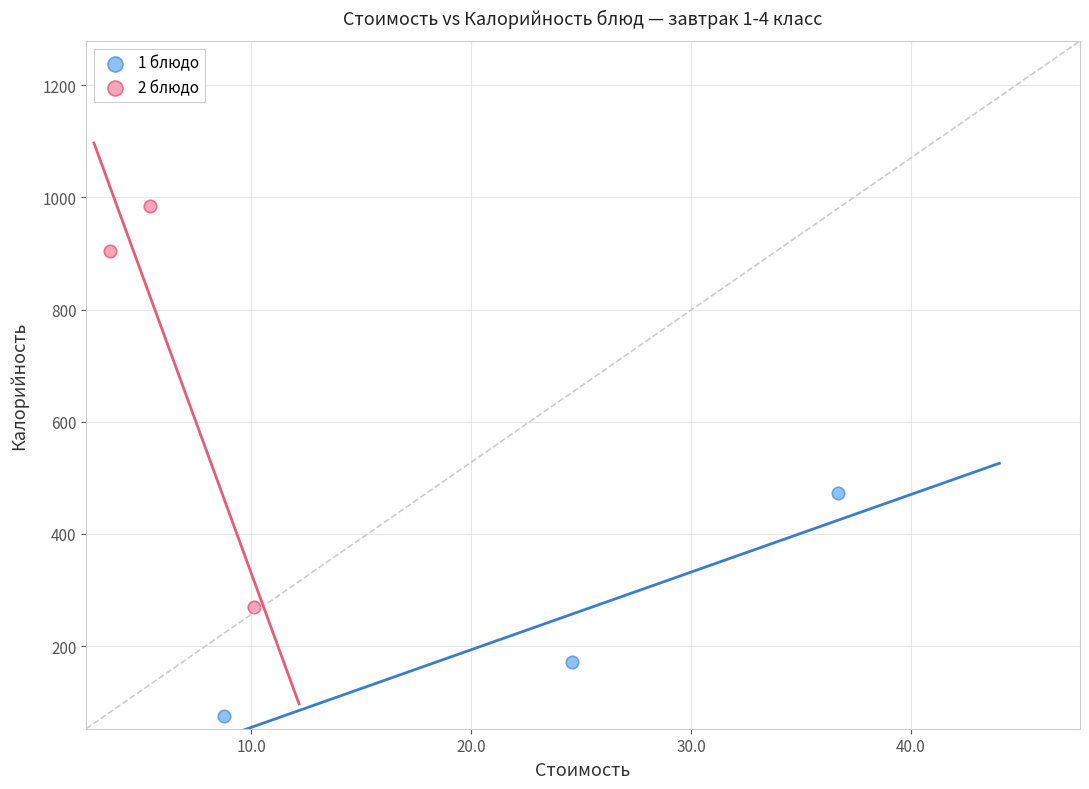

Which series contains the lowest Y value?

1 блюдо